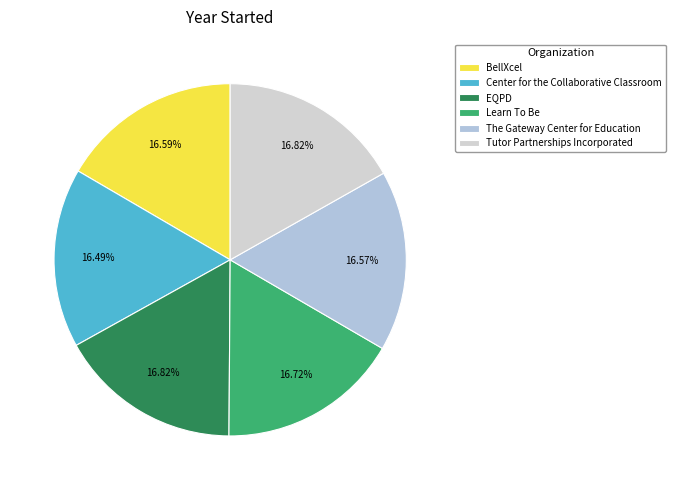

True or false: Center for the Collaborative Classroom accounts for 7% of the total.

False